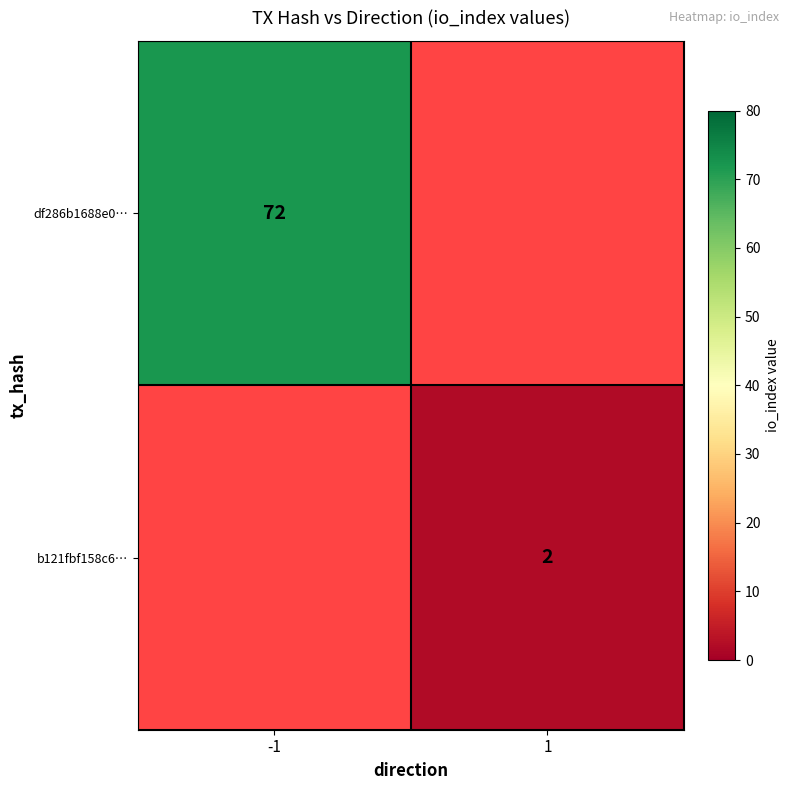

The value of b121fbf158c6… at 1 is 2. True or false?

True